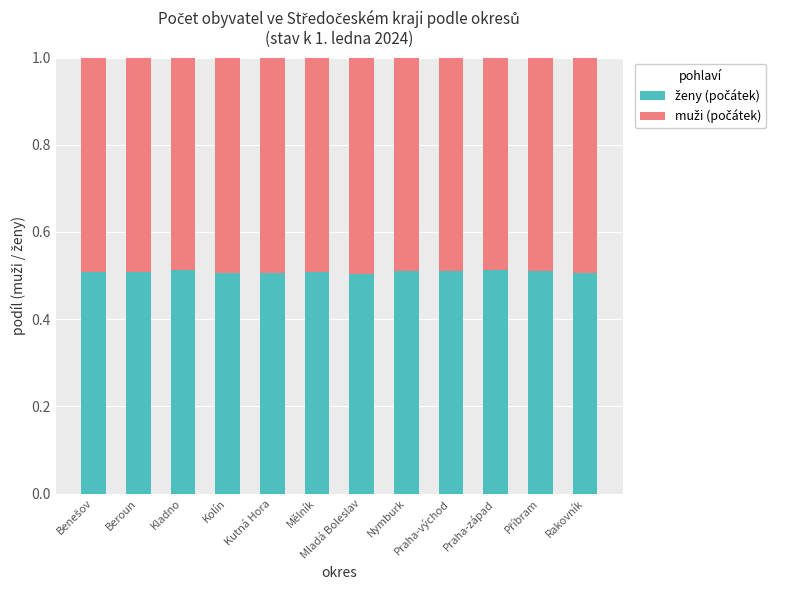

What is the total value across all series at Příbram?

1.0